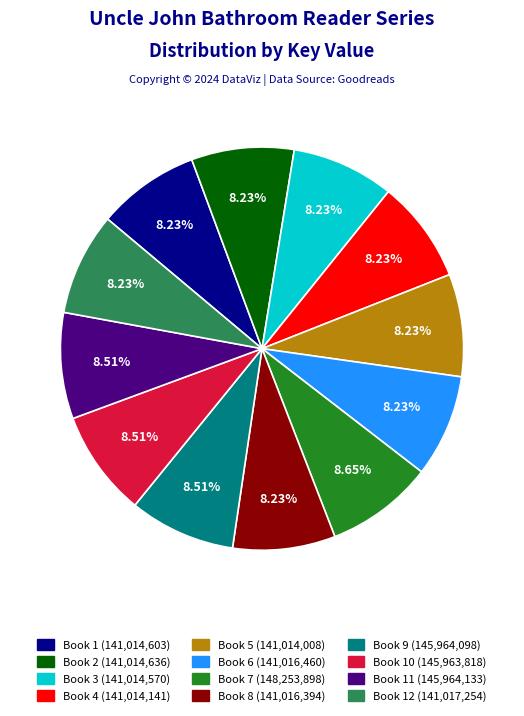

Does any single category account for the majority?

No